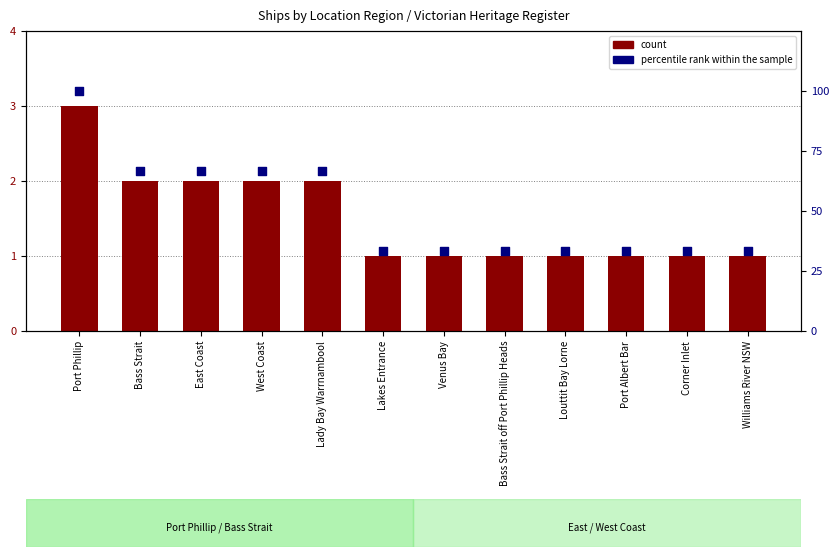

Which series contains the highest Y value?

percentile rank within the sample